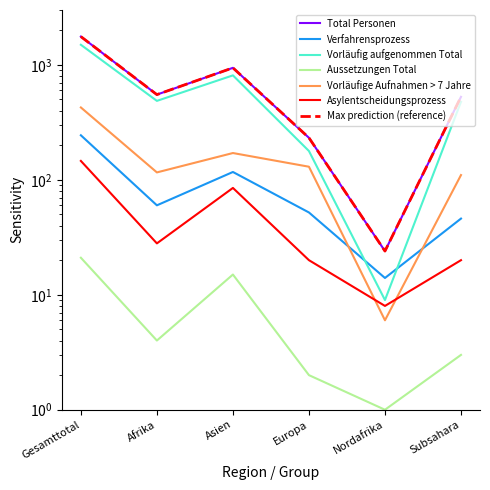

Reading left to right, list all the values displayed in this chart.

Total Personen: 1761	551	942	232	24	527
Verfahrensprozess: 244	60	117	52	14	46
Vorläufig aufgenommen Total: 1495	486	810	178	9	477
Aussetzungen Total: 21	4	15	2	1	3
Vorläufige Aufnahmen > 7 Jahre: 426	116	171	130	6	110
Asylentscheidungsprozess: 146	28	85	20	8	20